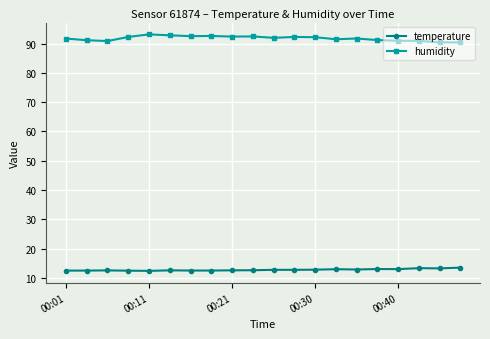

What is the value of the temperature point at the 4th from the left?

12.5